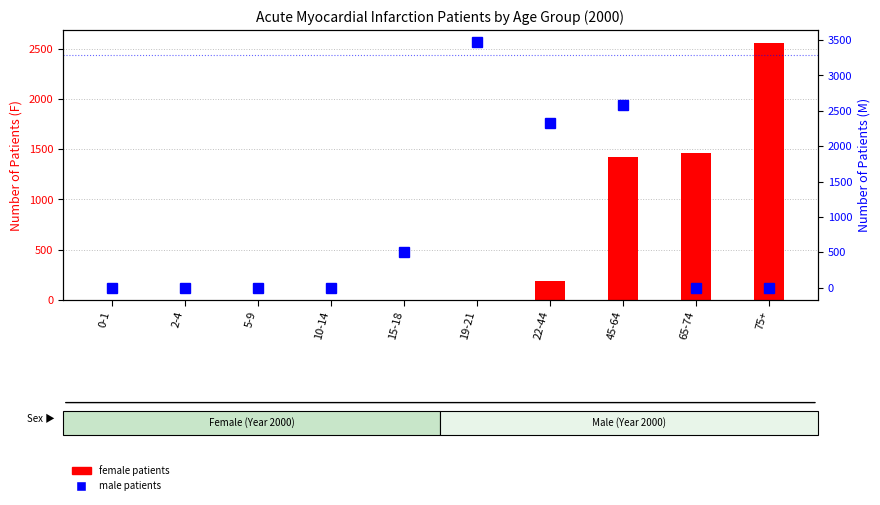

Which series has the largest range (max minus min)?

Male patients